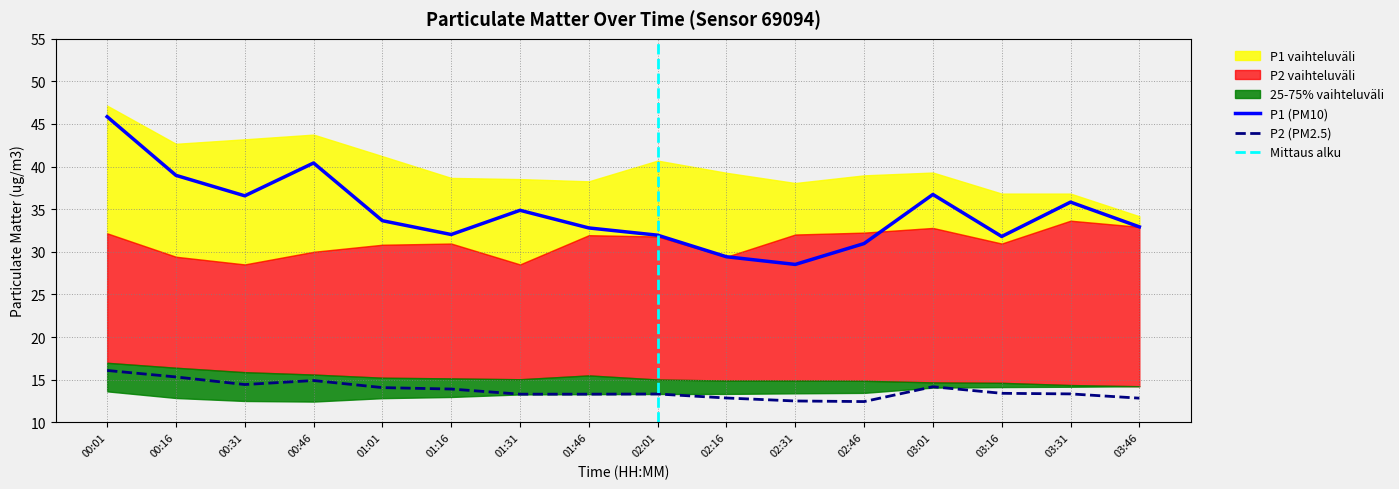

Is the value of P1_lower at 00:31 greater than the value of P2_lower at 02:31?

Yes